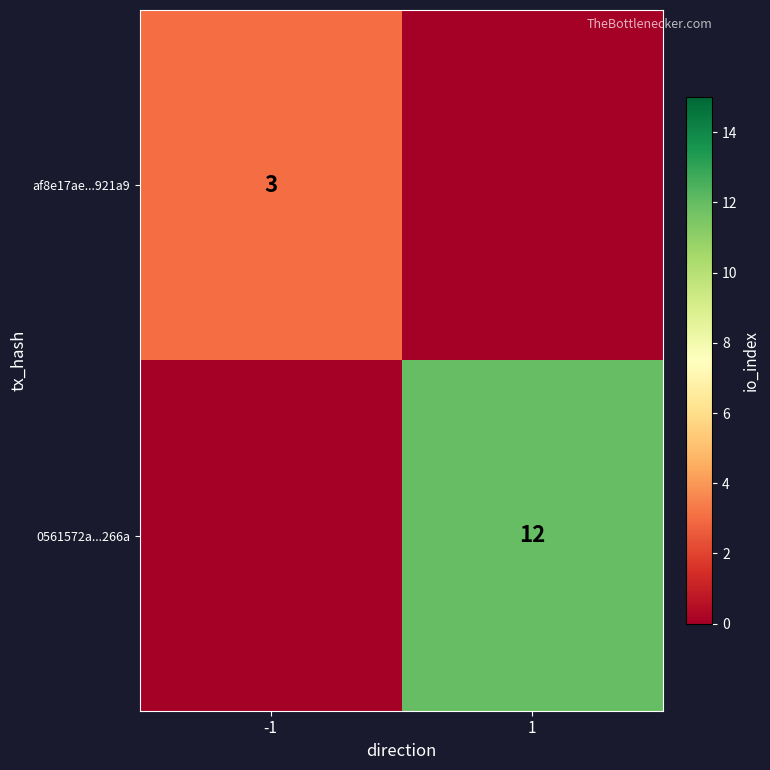

The value of 0561572a...266a at 1 is 18. True or false?

False